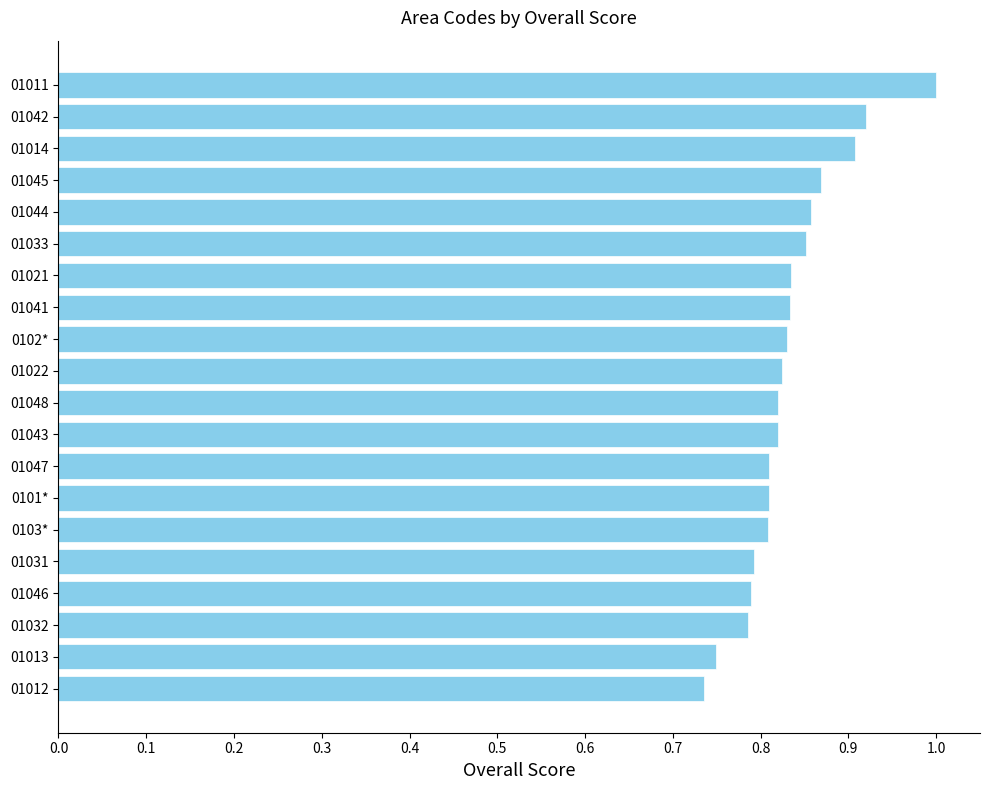

Are the bars grouped side by side (vs. stacked)?

No